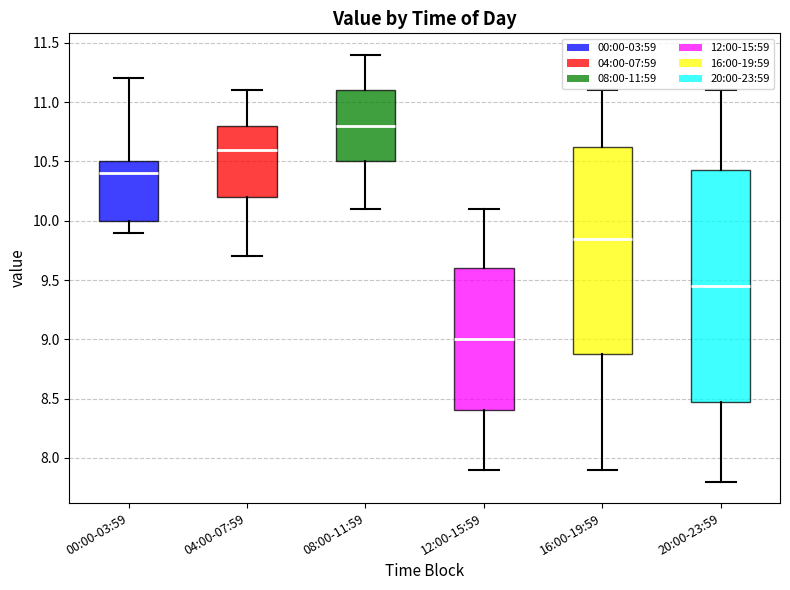

Where does the lower whisker of the box for 20:00-23:59 end on the y-axis? The values are not printed on the chart, so give them approximately, as read against the axis.

7.80